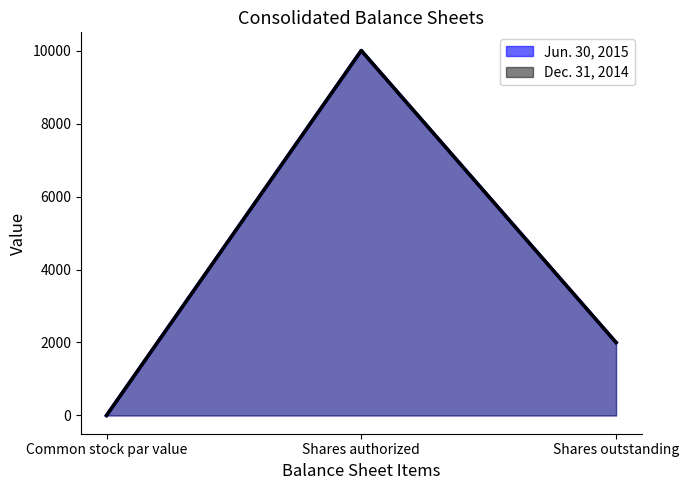

What value does the Jun. 30, 2015 series have at Shares authorized?

10000